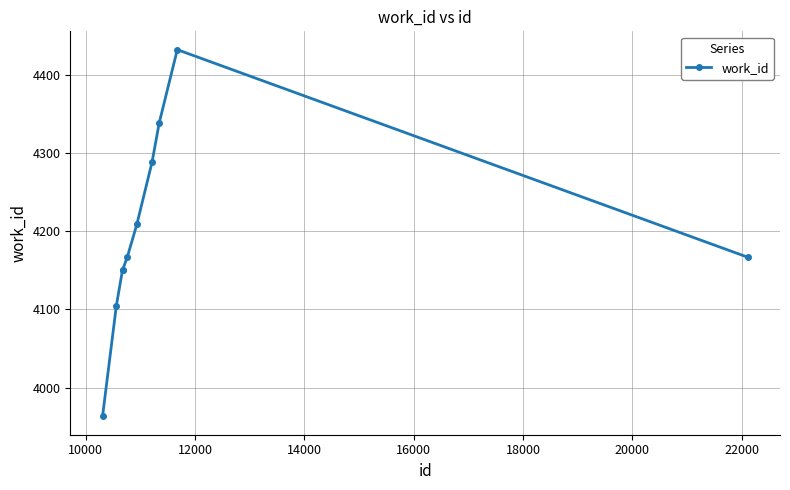

What is the greatest value displayed?

4433